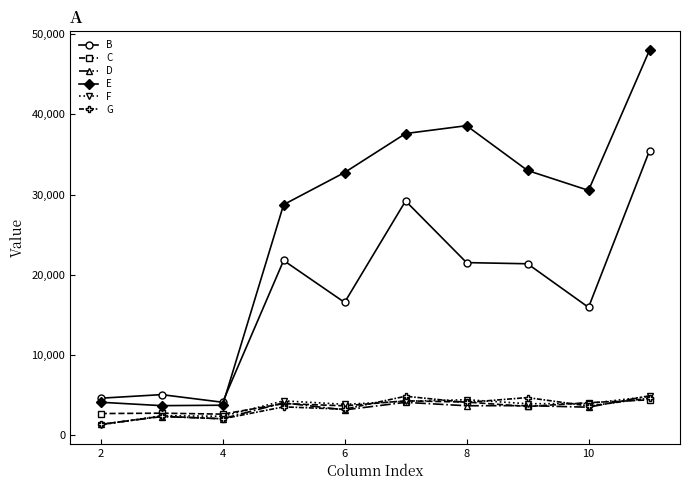

True or false: E and F intersect in this chart.

False